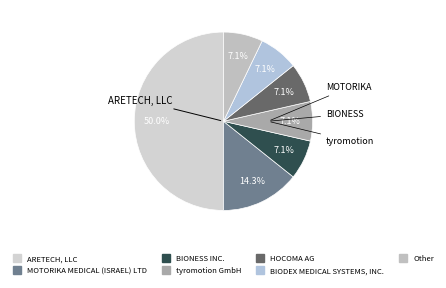

Combined, what portion of the pie is ARETECH, LLC and BIONESS INC.?

57.1%